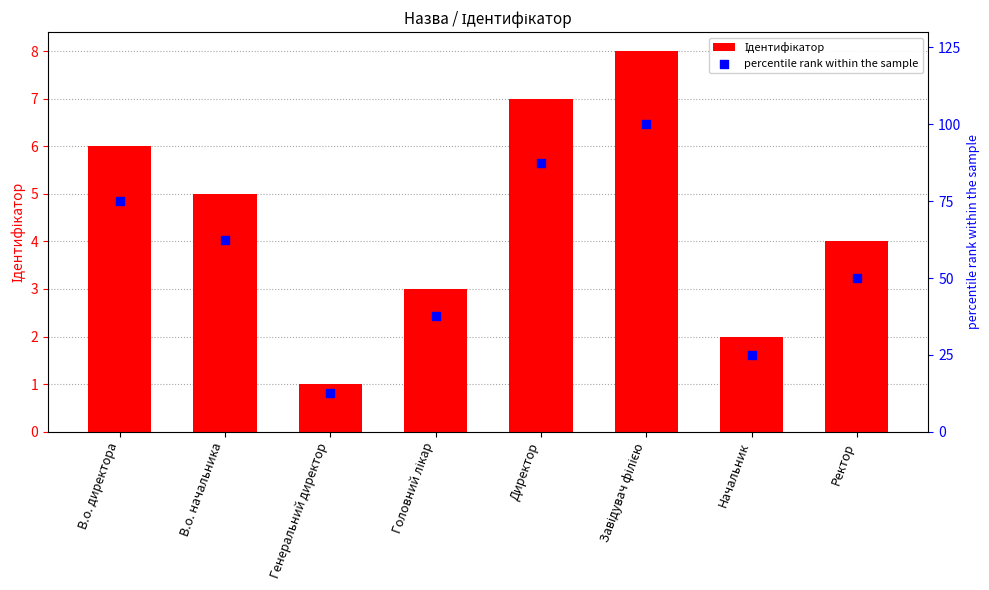

Which series contains the highest Y value?

percentile rank within the sample